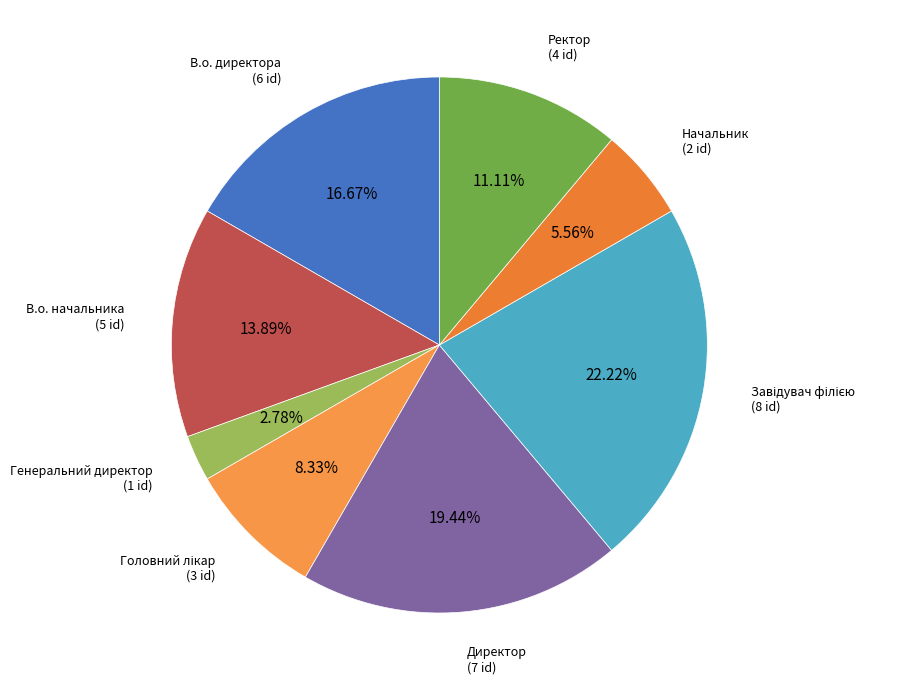

How much of the chart is everything except В.о. начальника?

86.1%